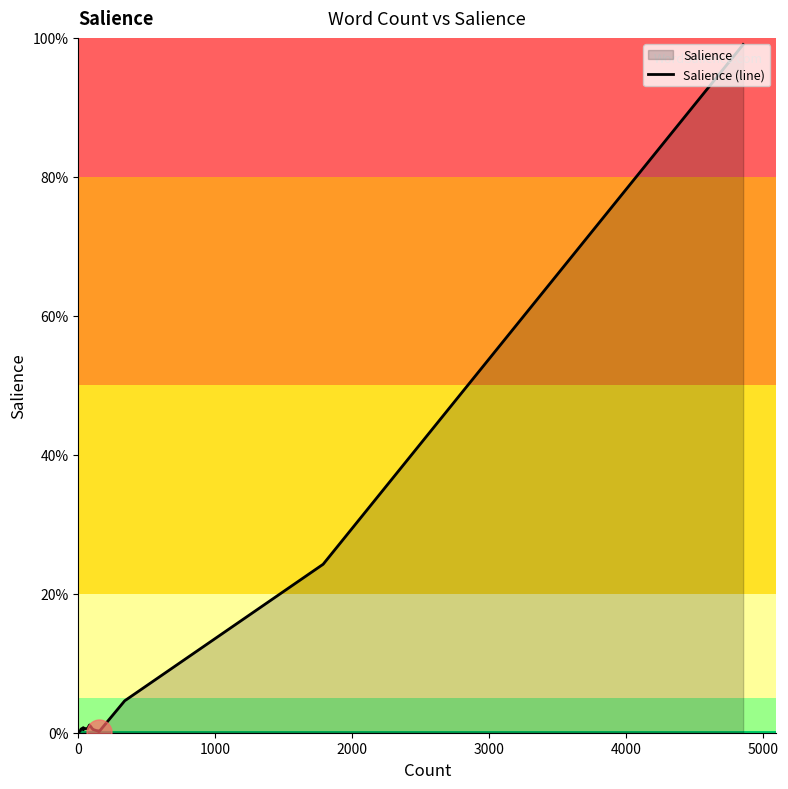

What is the difference between the second highest and second lowest values?

0.2